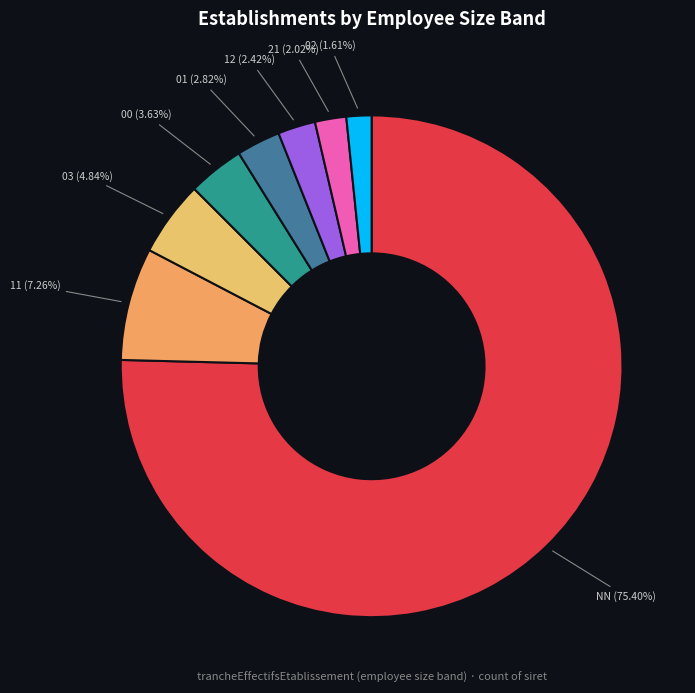

The 00 slice represents 4% of the pie. True or false?

True